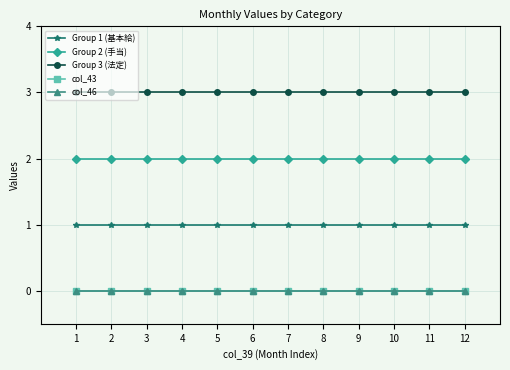

Does the chart have visible grid lines?

Yes